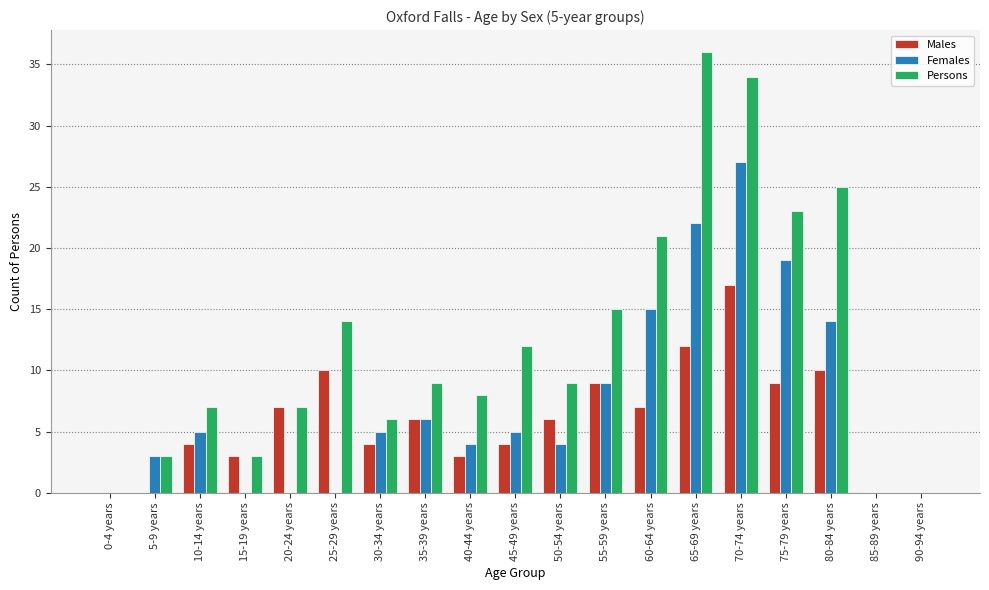

Reading left to right, list all the values displayed in this chart.

Males: 0	0	4	3	7	10	4	6	3	4	6	9	7	12	17	9	10	0	0
Females: 0	3	5	0	0	0	5	6	4	5	4	9	15	22	27	19	14	0	0
Persons: 0	3	7	3	7	14	6	9	8	12	9	15	21	36	34	23	25	0	0